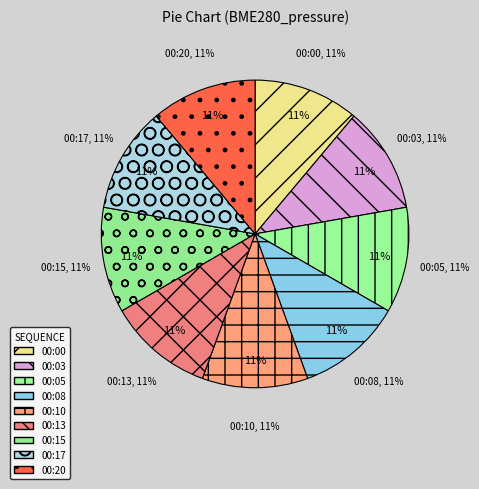

What percentage do 00:05 and 00:20 together represent?

22.2%